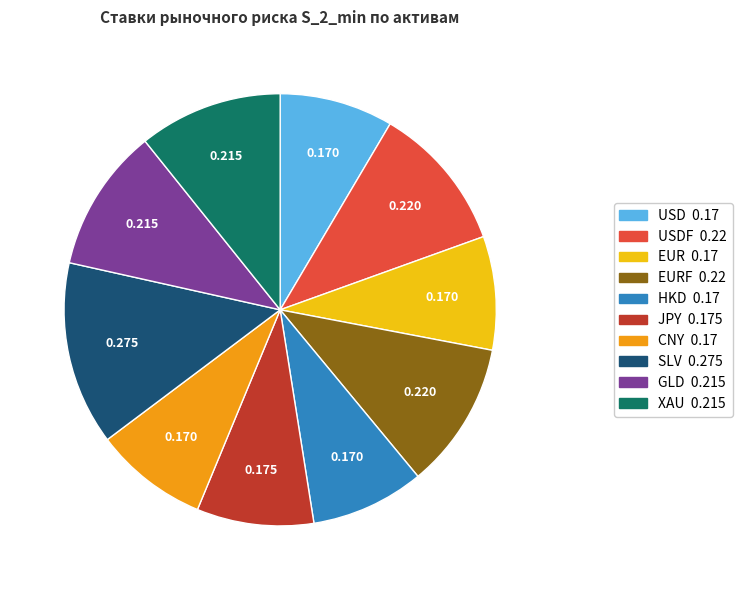

How many segments does this pie chart have?

10